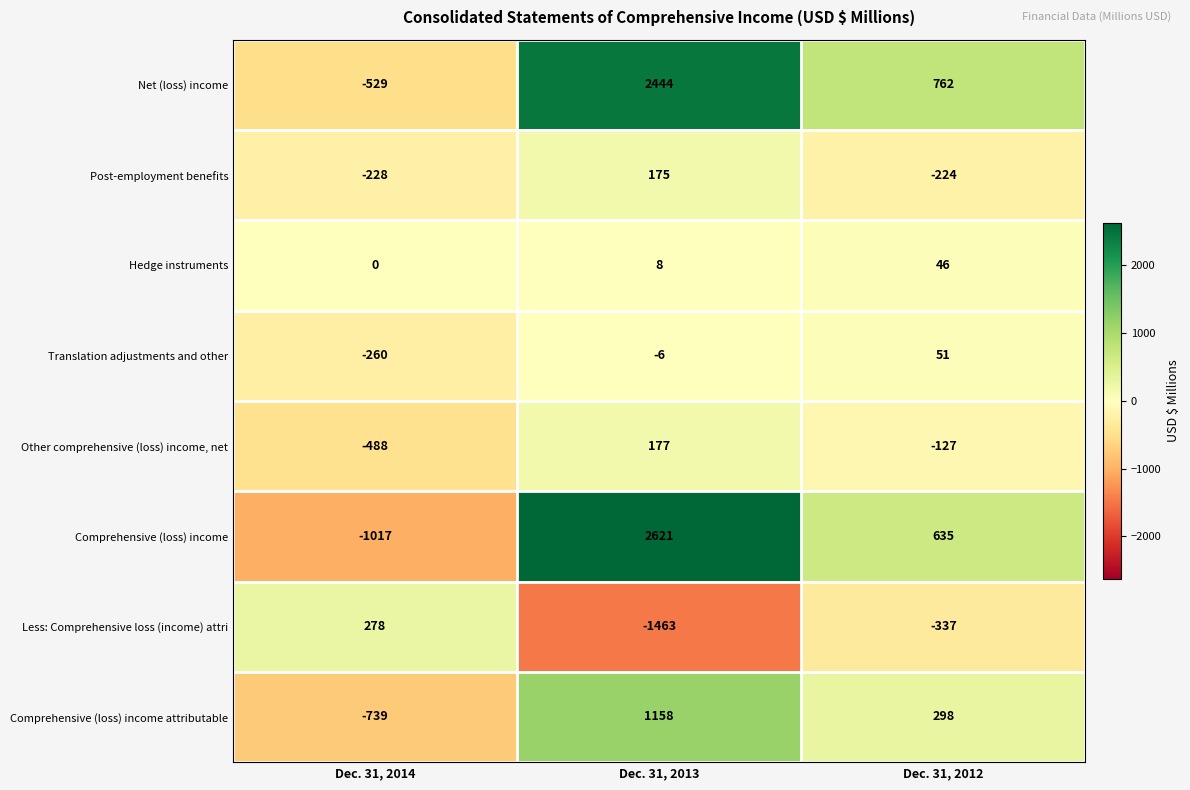

How many series are shown in this chart?

8